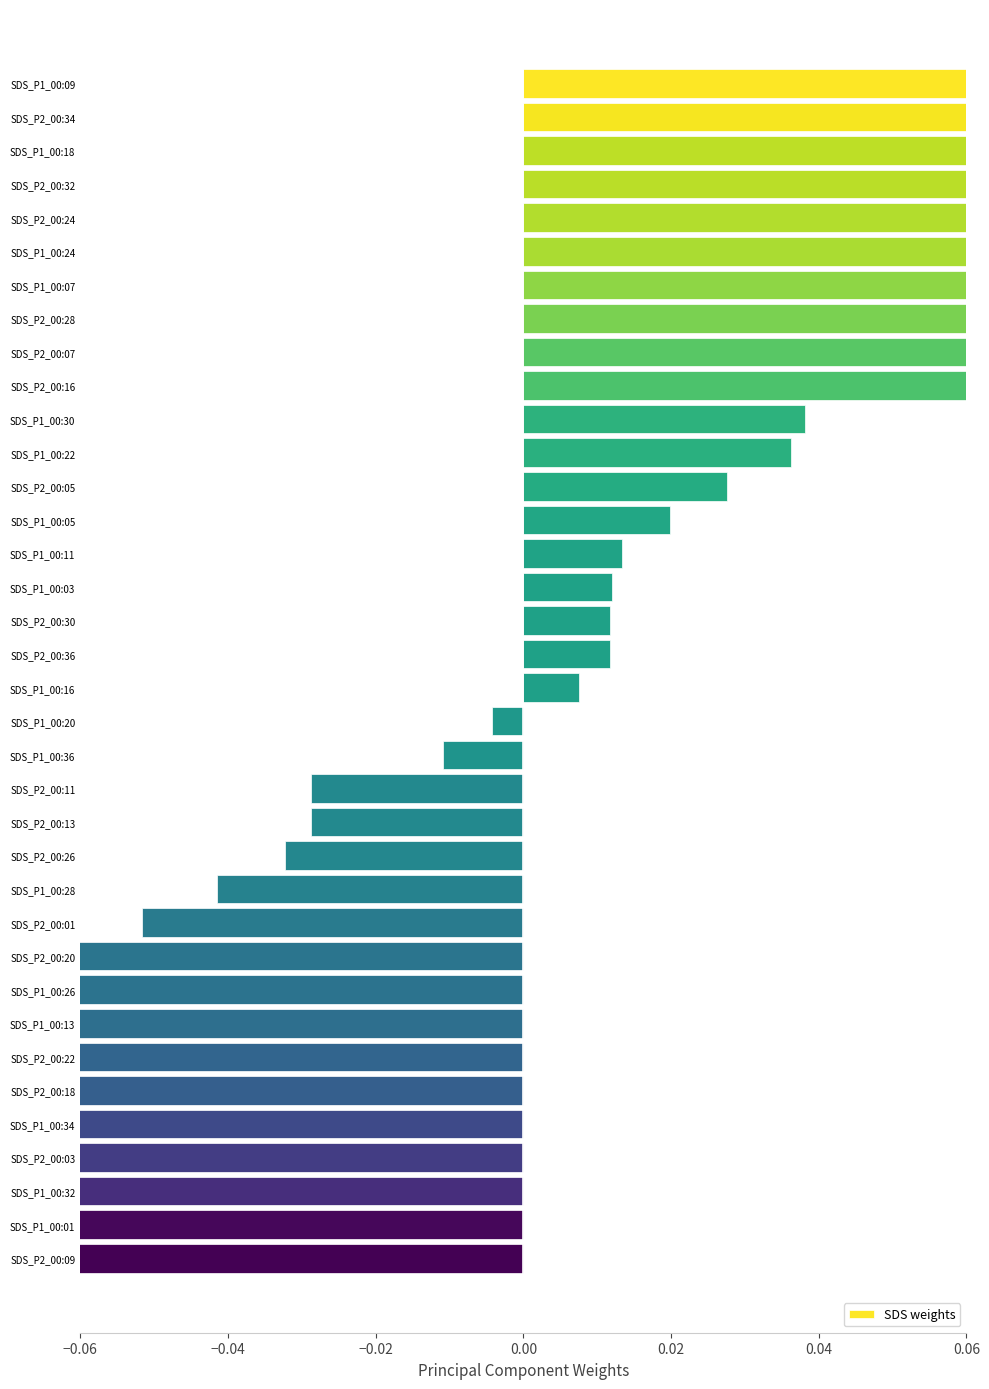

What position from the left is SDS_P2_00:30?

17